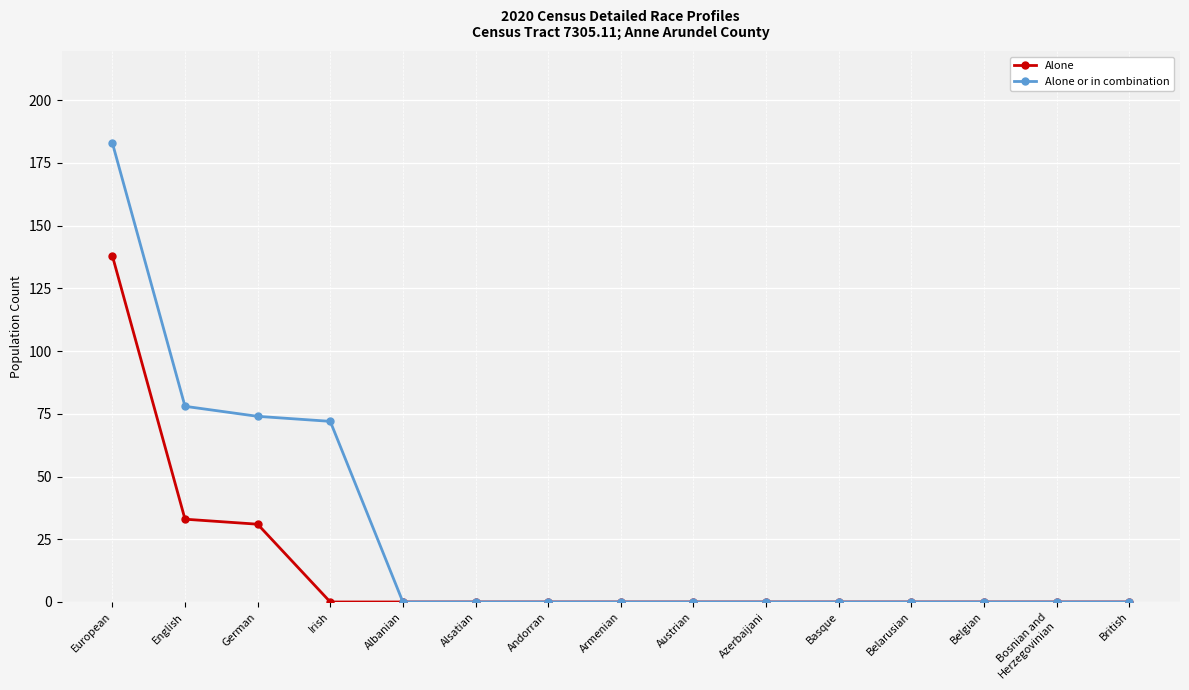

Count the number of data series in this chart.

2